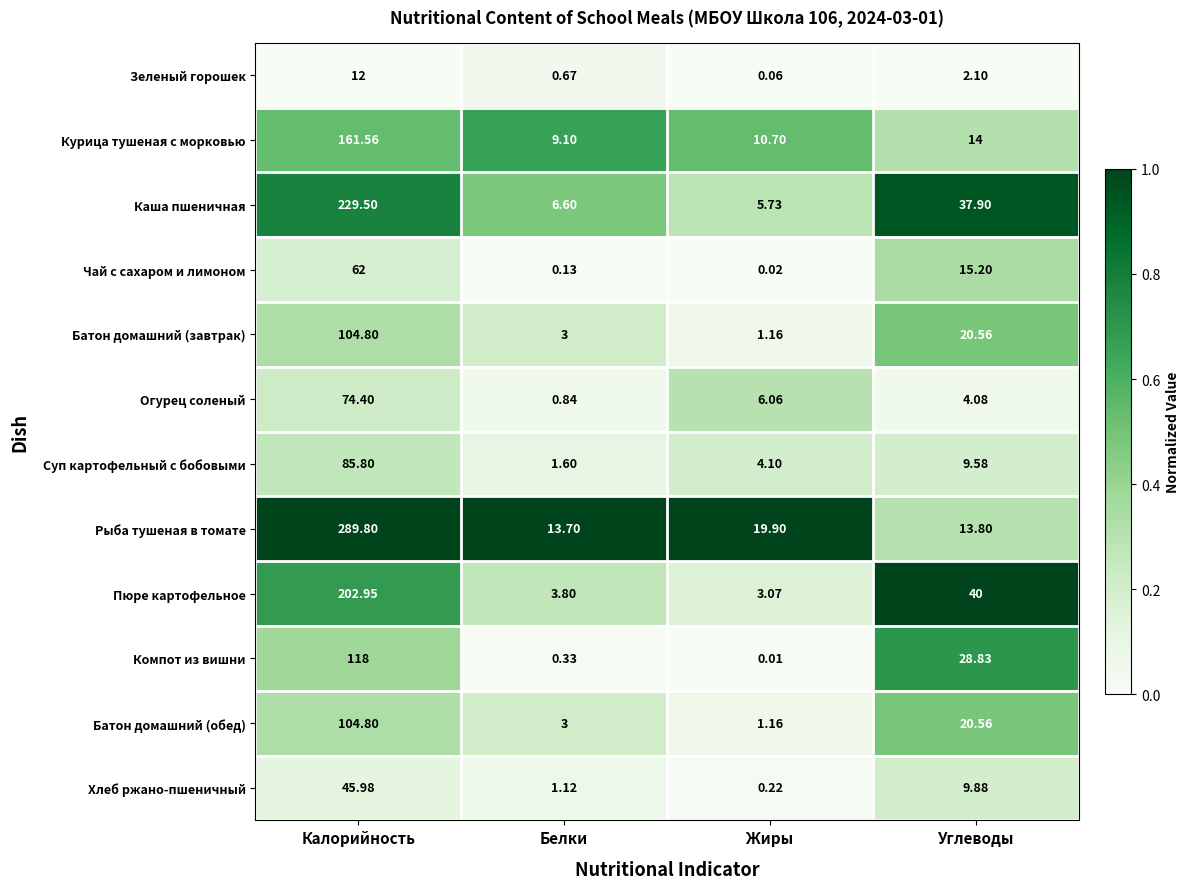

List the labels in order of Чай с сахаром и лимоном value, largest first.

Калорийность, Углеводы, Белки, Жиры